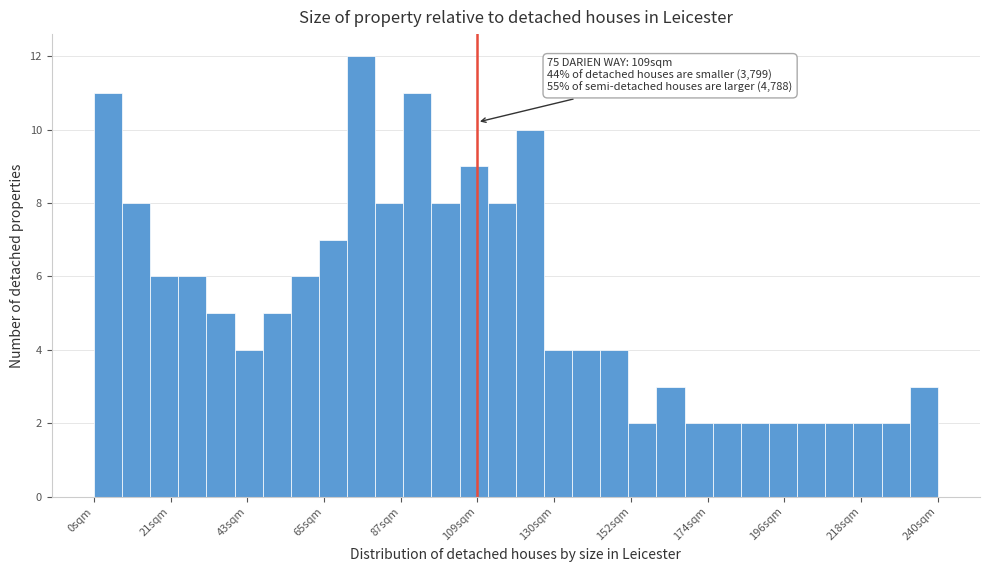

Read against the x-axis, roughly where is the centre of the tallest bar?

75